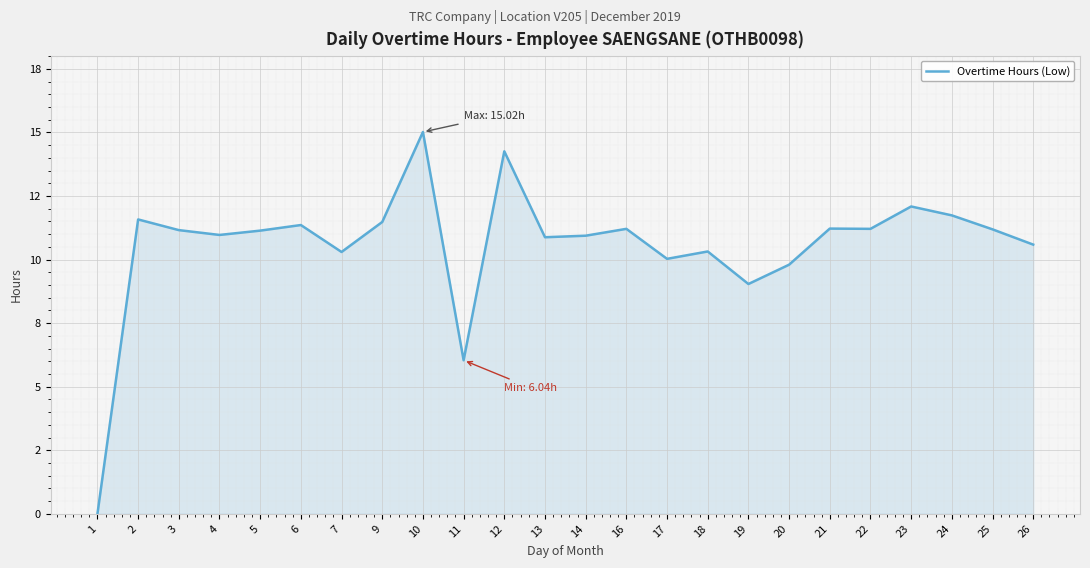

At which category does the data reach its first local peak?

2